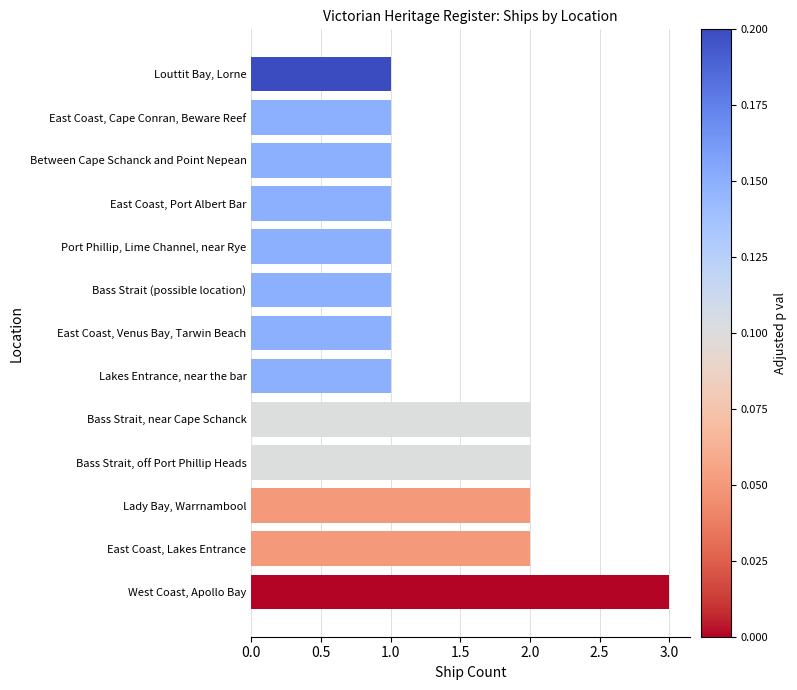

Reading bottom to top, transcribe all the data shown in this chart.

West Coast, Apollo Bay=3	East Coast, Lakes Entrance=2	Lady Bay, Warrnambool=2	Bass Strait, off Port Phillip Heads=2	Bass Strait, near Cape Schanck=2	Lakes Entrance, near the bar=1	East Coast, Venus Bay, Tarwin Beach=1	Bass Strait (possible location)=1	Port Phillip, Lime Channel, near Rye=1	East Coast, Port Albert Bar=1	Between Cape Schanck and Point Nepean=1	East Coast, Cape Conran, Beware Reef=1	Louttit Bay, Lorne=1